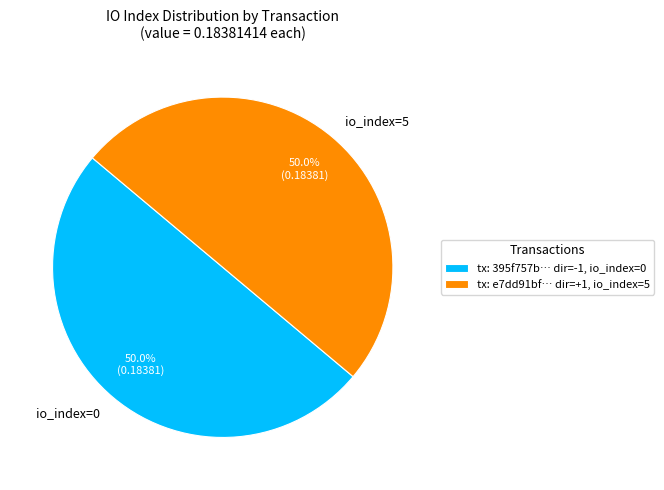

Count the number of slices in the pie.

2